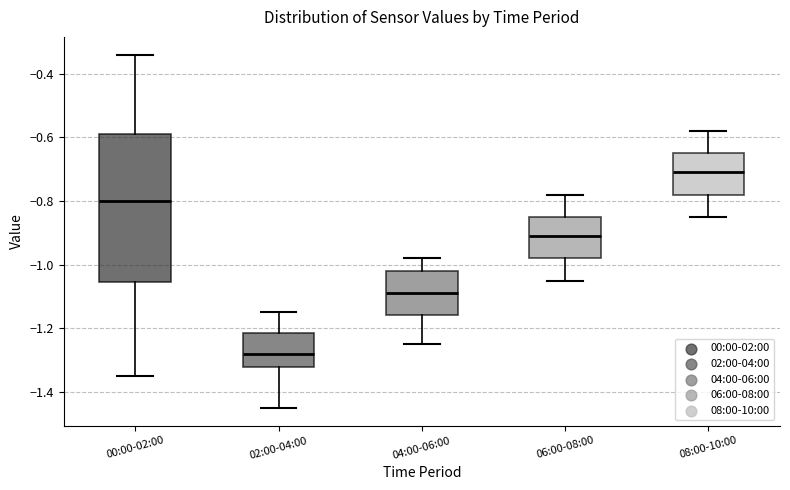

Which box is the tallest, from its lower edge to its upper edge?

00:00-02:00